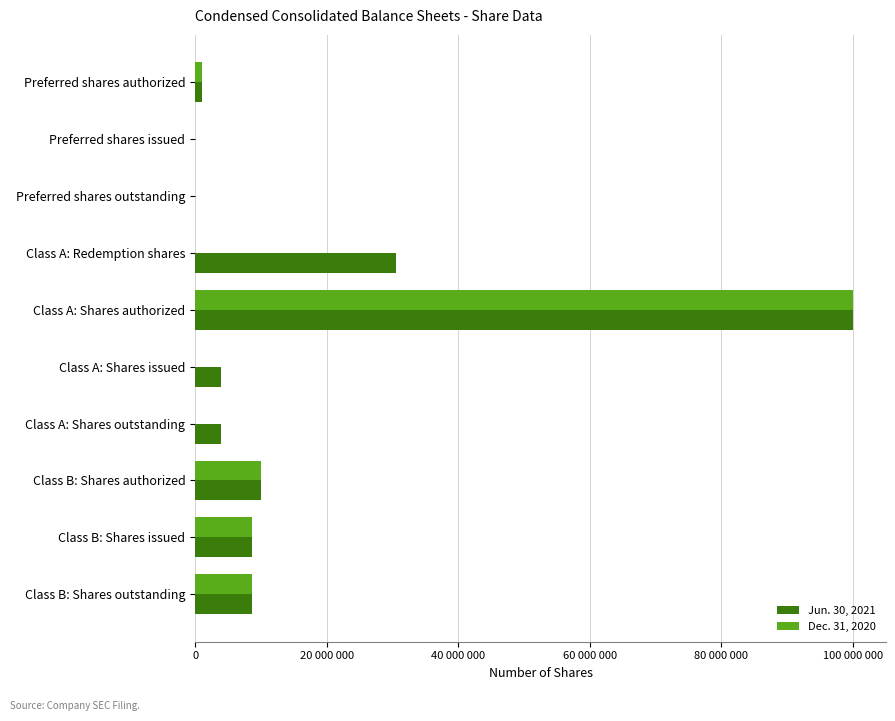

What are all the series names shown in the legend?

Jun. 30, 2021, Dec. 31, 2020